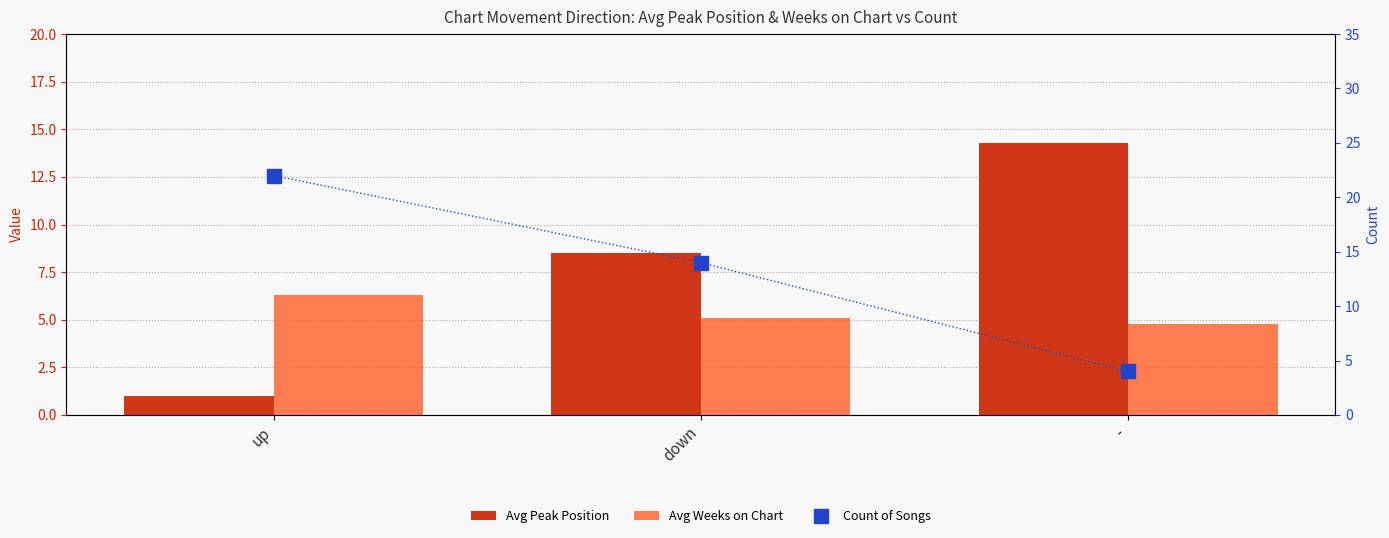

Reading left to right, list all the values displayed in this chart.

Avg Peak Position: 1.0	8.5	14.3
Avg Weeks on Chart: 6.3	5.1	4.8
Count of Songs: 22.0	14.0	4.0